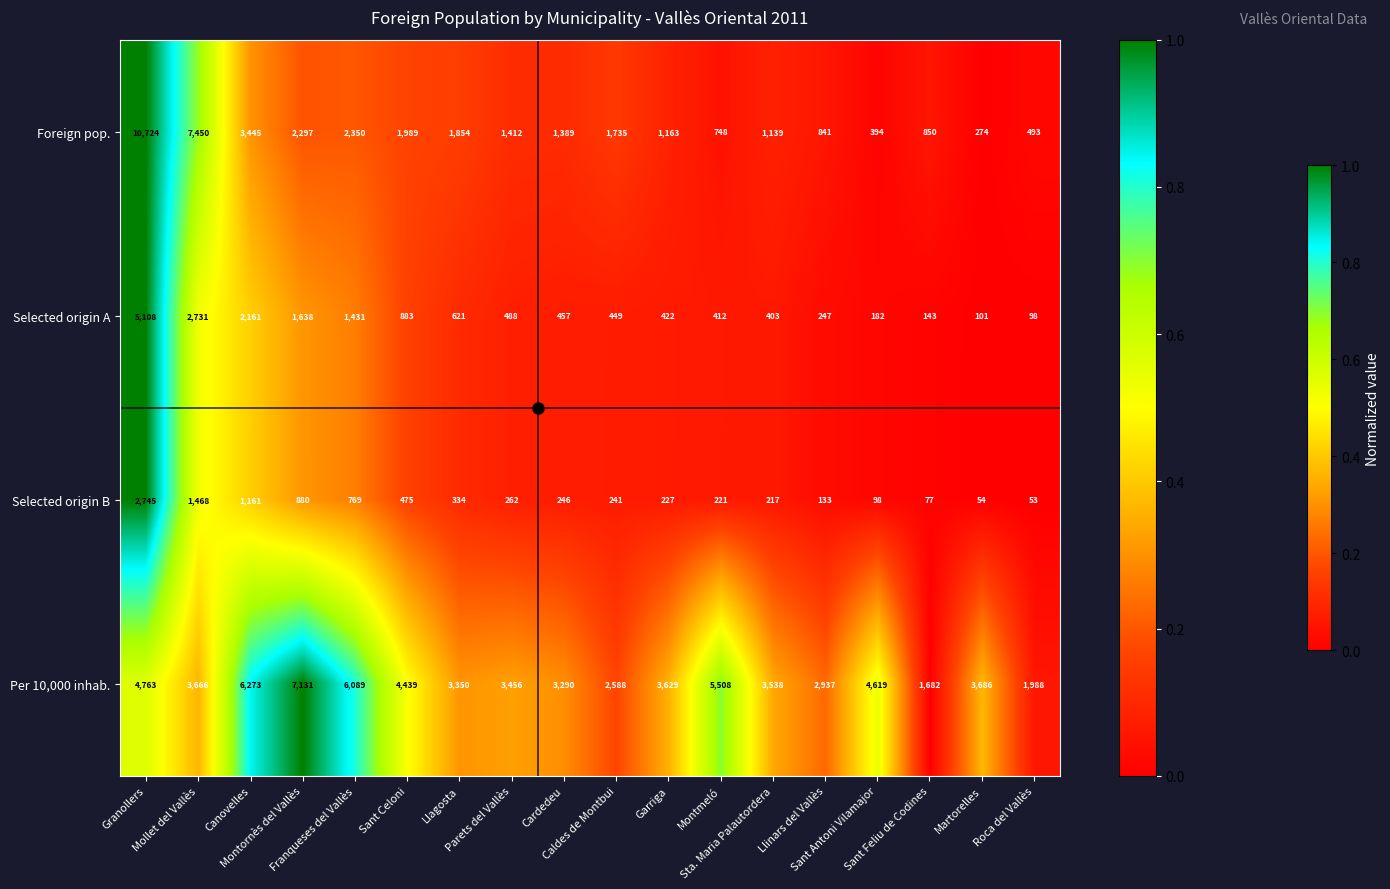

At Montmeló, list the series in order from smallest to largest.

Selected origin B, Selected origin A, Foreign pop., Per 10,000 inhab.